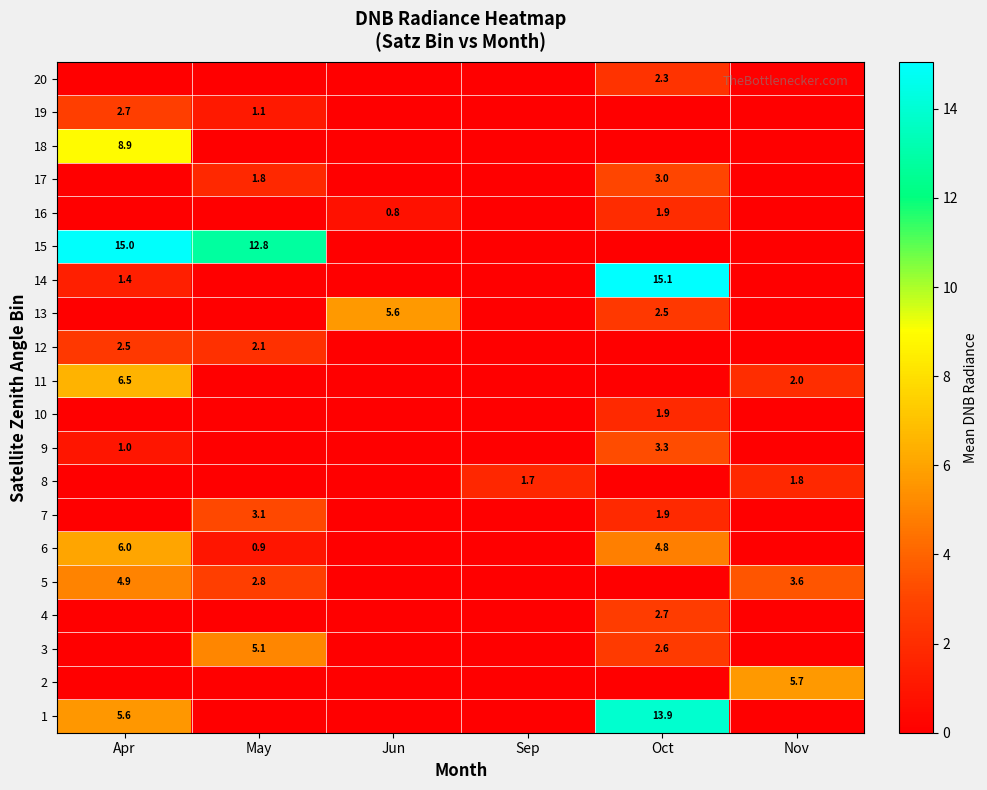

Which has a higher value, Nov or Sep?

Nov